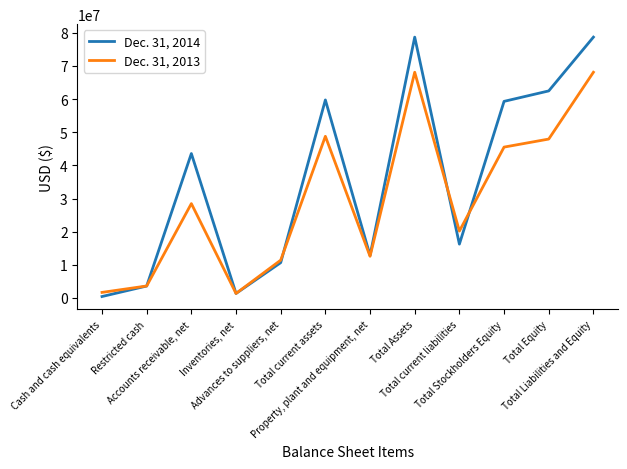

List the series in order of their overall mean, highest first.

Dec. 31, 2014, Dec. 31, 2013